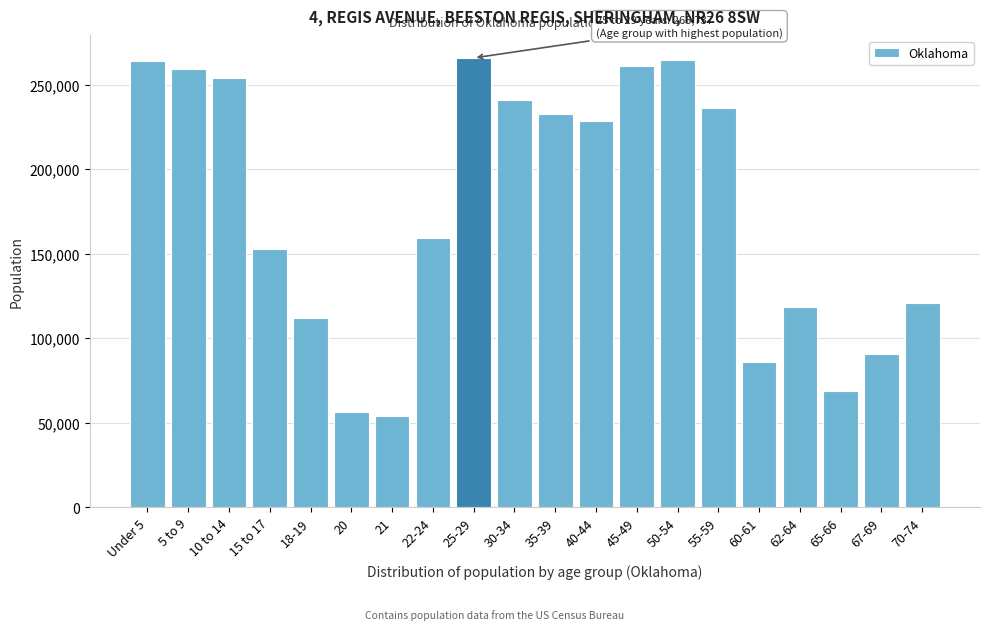

What is the difference between the values at 20 and 62-64?

62630